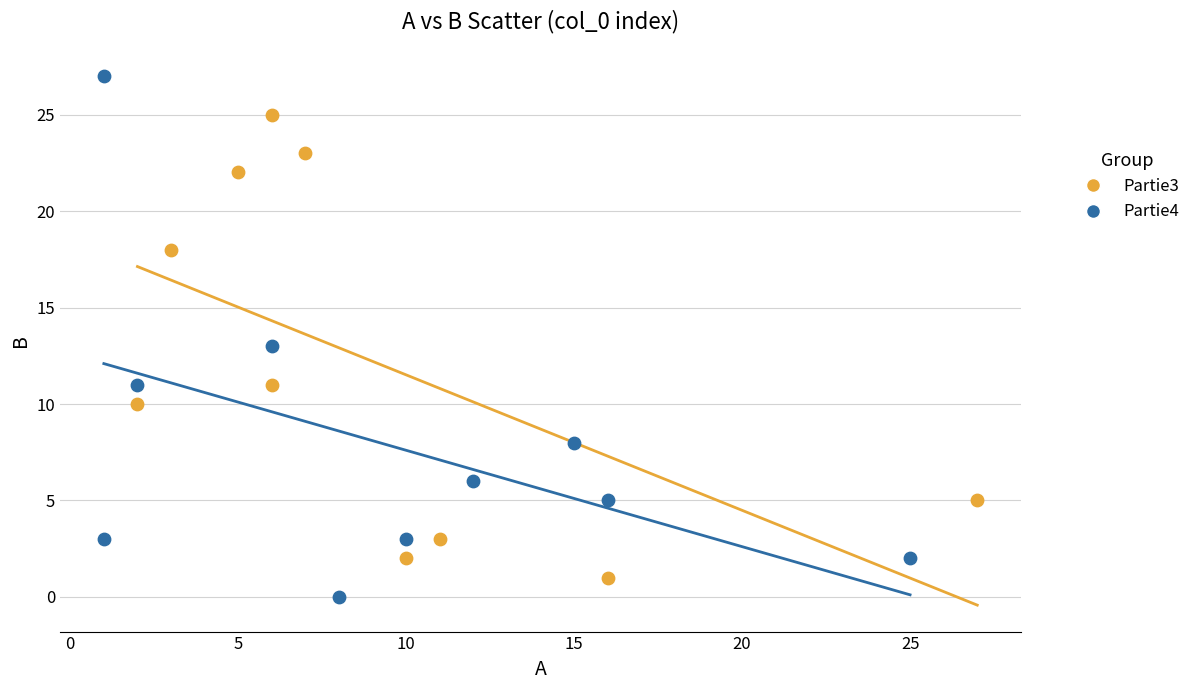

What are all the series names shown in the legend?

Partie3, Partie4